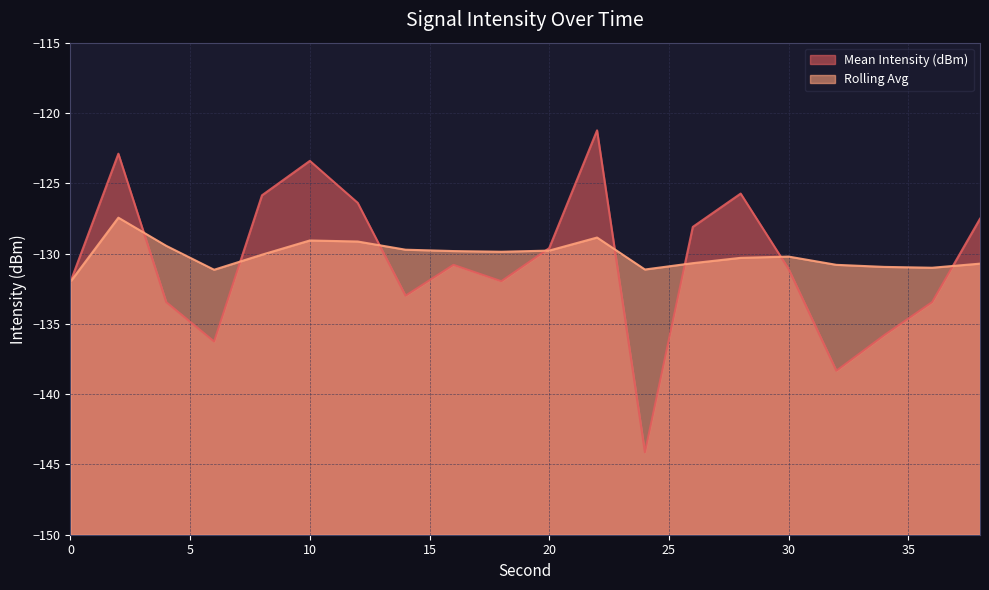

Rank the categories by Mean Intensity (dBm) value from lowest to highest.

24, 32, 6, 34, 4, 36, 14, 0, 18, 30, 16, 20, 26, 38, 12, 8, 28, 10, 2, 22